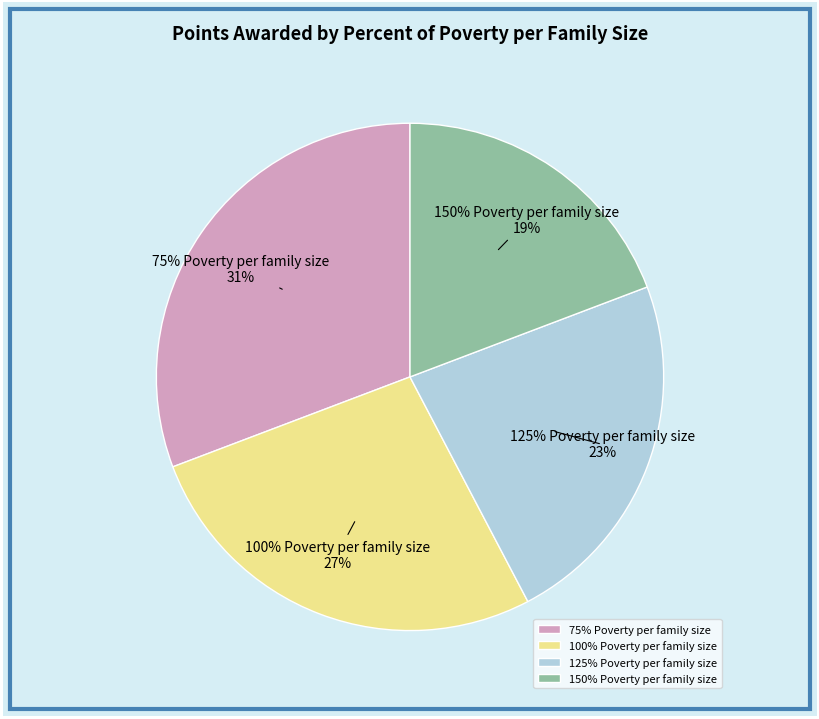

Is there a majority slice in this chart?

No